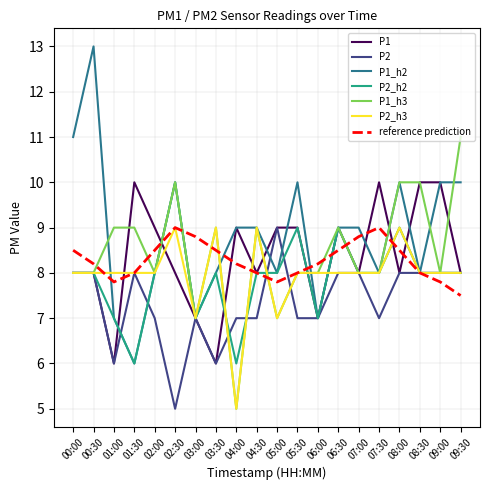

At which category is the sum across all series the highest?

08:00